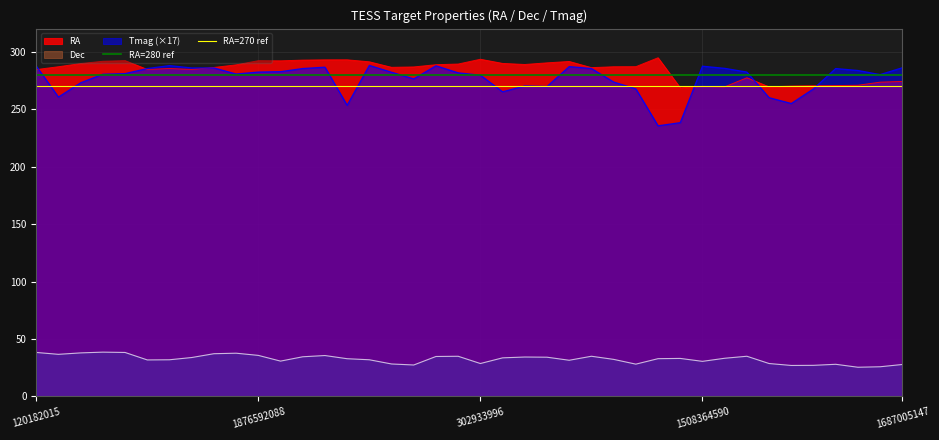

What value does the RA=280 ref series have at 120182015?

280